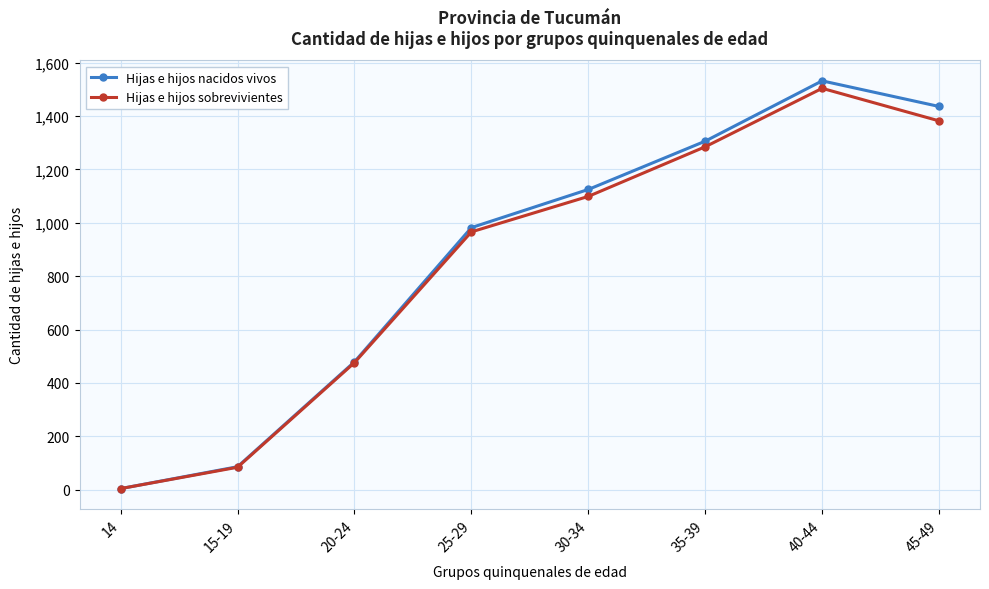

What is the maximum value for Hijas e hijos nacidos vivos?

1532